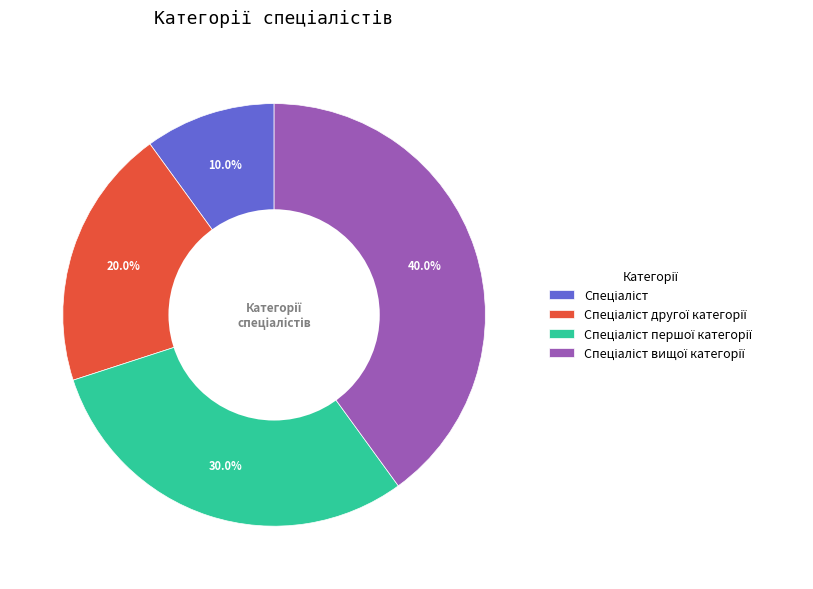

Does any single category account for the majority?

No